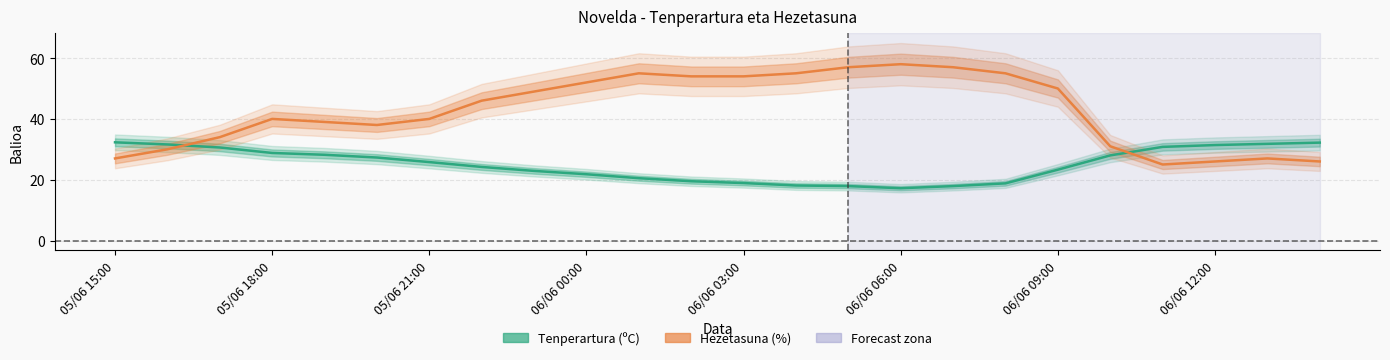

What is the sum of the Tenperartura (ºC) values at 11 and 13?

37.6